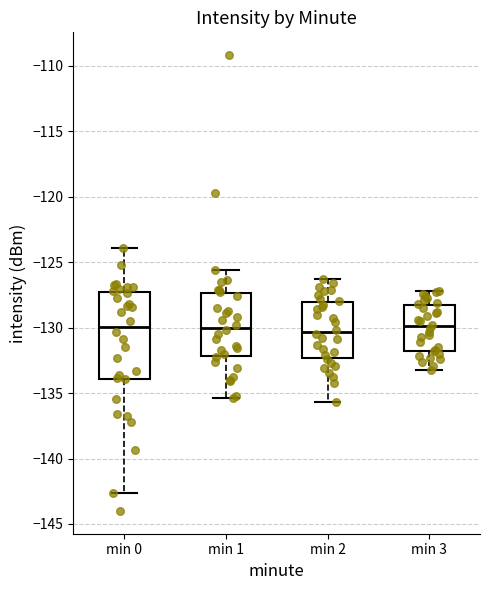

Comparing the boxes themselves (not the whiskers), which one is the tallest?

min 0